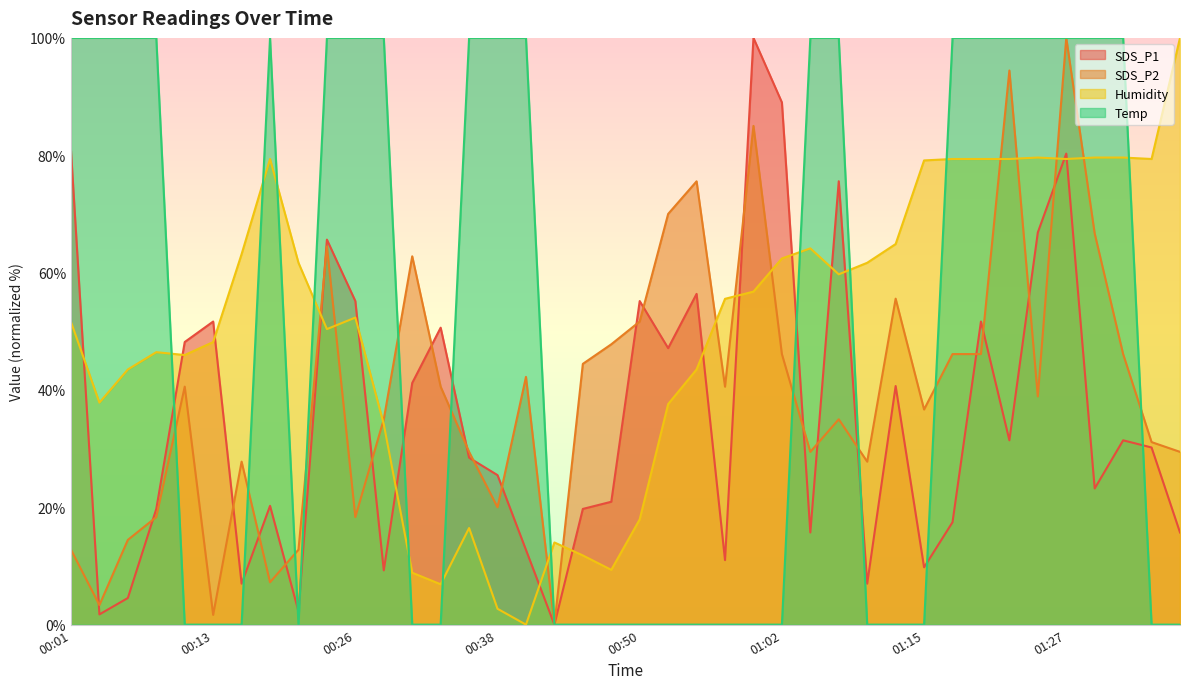

Which label corresponds to the smallest value in the chart?

00:43